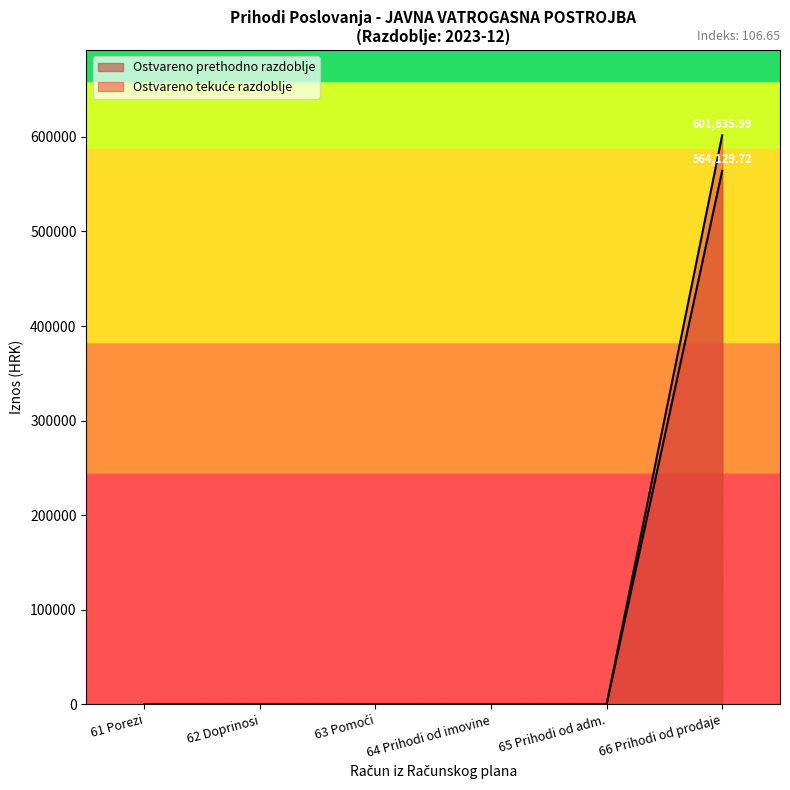

True or false: Prihodi poslovanja and Rashodi poslovanja cross at least once.

False